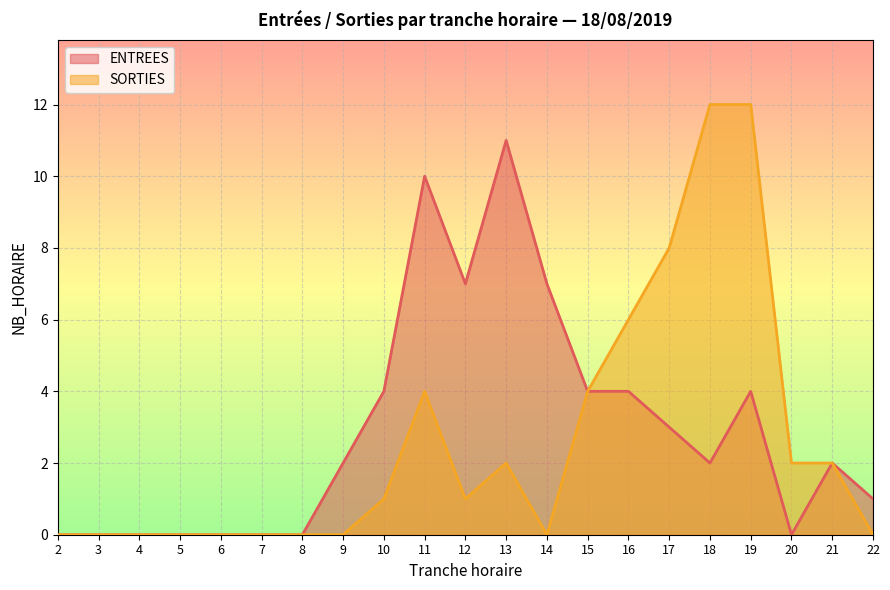

The SORTIES series shows 2 at 12. True or false?

False